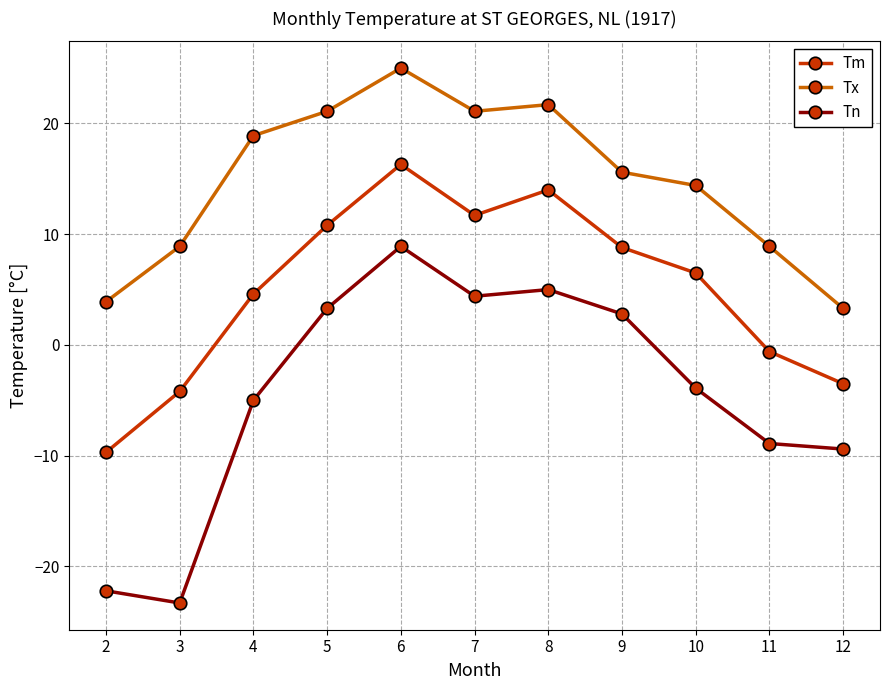

Reading right to left, what are all the values shown in this chart?

Tm: -3.5	-0.6	6.5	8.8	14.0	11.7	16.3	10.8	4.6	-4.2	-9.7
Tx: 3.3	8.9	14.4	15.6	21.7	21.1	25.0	21.1	18.9	8.9	3.9
Tn: -9.4	-8.9	-3.9	2.8	5.0	4.4	8.9	3.3	-5.0	-23.3	-22.2